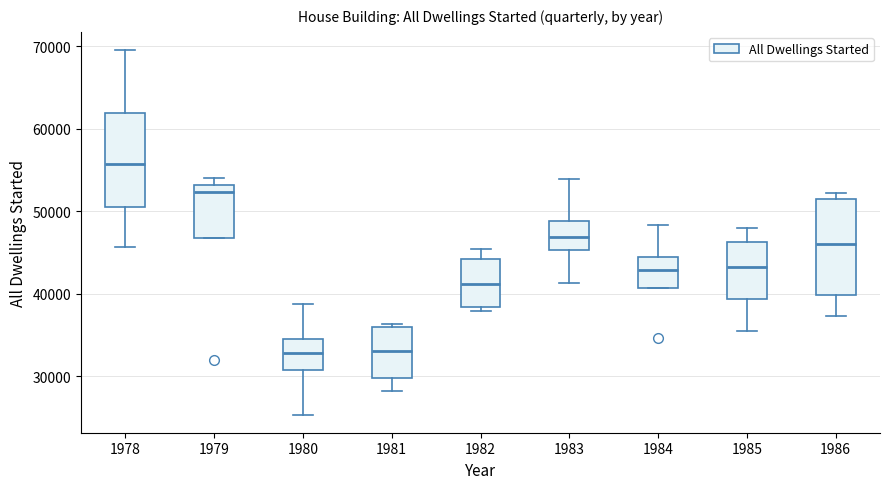

Reading left to right, read every box against the y-axis: the position of its median line, the range the box covers, and the ends of its whiskers. The values are not printed on the chart, so give them approximately, as read against the axis.

1978: median 56000, box 51000 to 62000, whiskers 46000 to 70000
1979: median 52000, box 47000 to 53000, whiskers 47000 to 54000
1980: median 33000, box 31000 to 35000, whiskers 25000 to 39000
1981: median 33000, box 30000 to 36000, whiskers 28000 to 36000
1982: median 41000, box 38000 to 44000, whiskers 38000 (just below the box's lower edge) to 45000
1983: median 47000, box 45000 to 49000, whiskers 41000 to 54000
1984: median 43000, box 41000 to 44000, whiskers 41000 to 48000
1985: median 43000, box 39000 to 46000, whiskers 35000 to 48000
1986: median 46000, box 40000 to 51000, whiskers 37000 to 52000